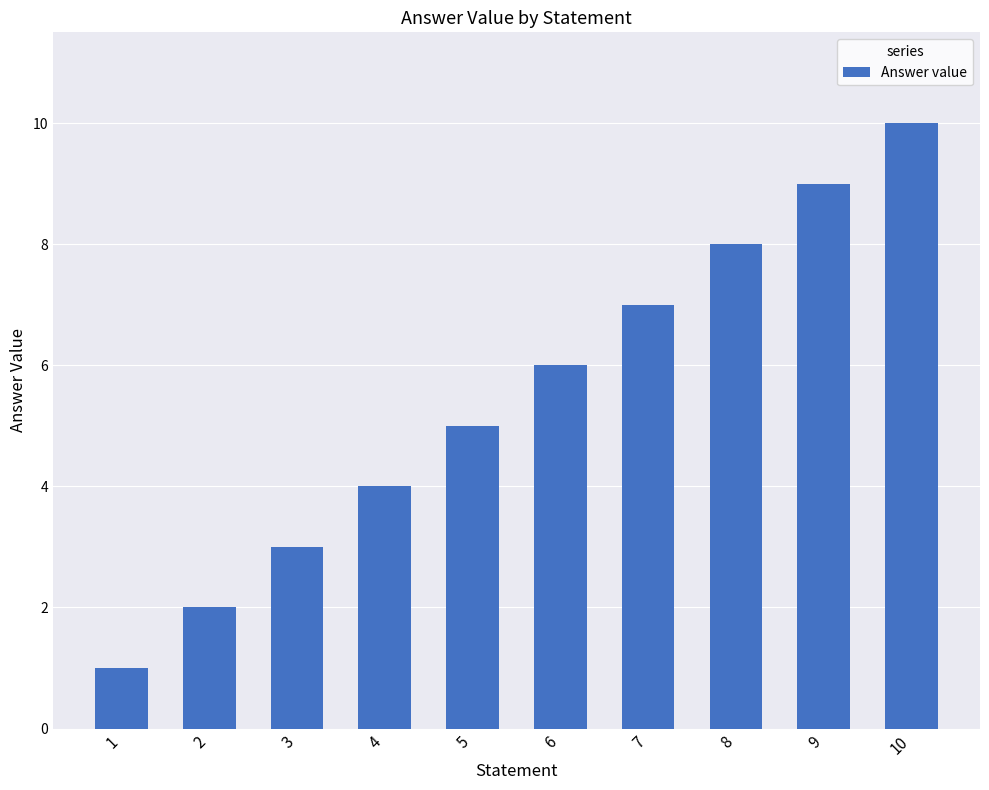

What is the approximate value at 8?

8